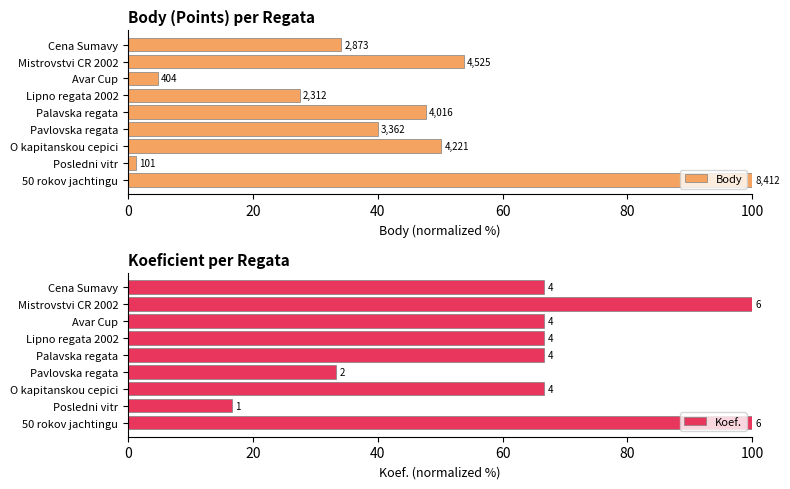

Between Lipno regata 2002 and Avar Cup, which series saw the biggest shift?

Body